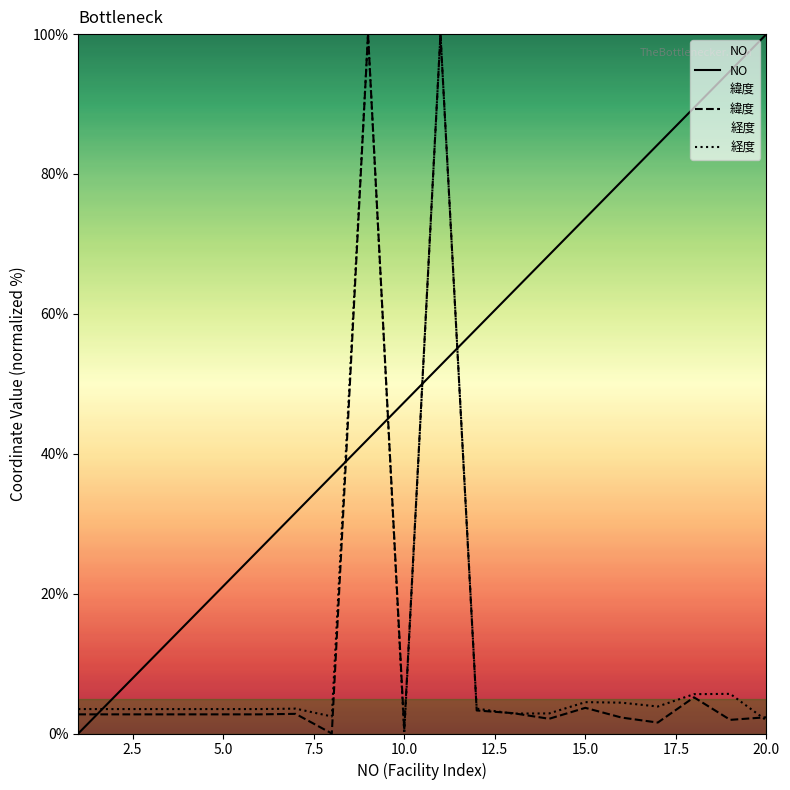

What is the maximum value for 緯度?

100.0